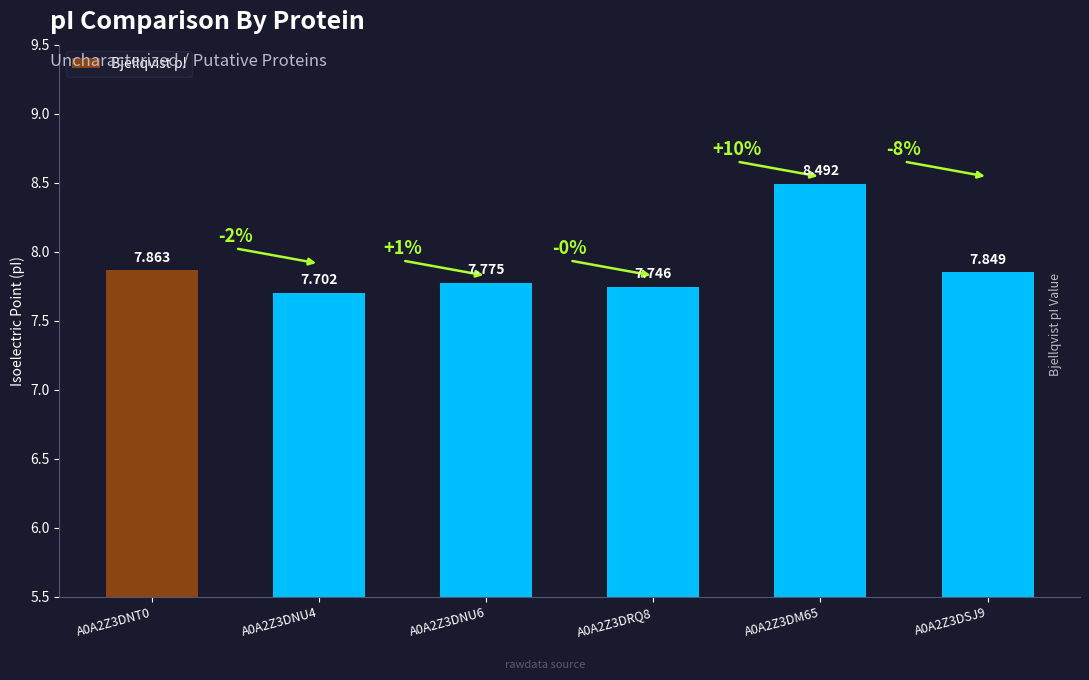

Count the number of data series in this chart.

1